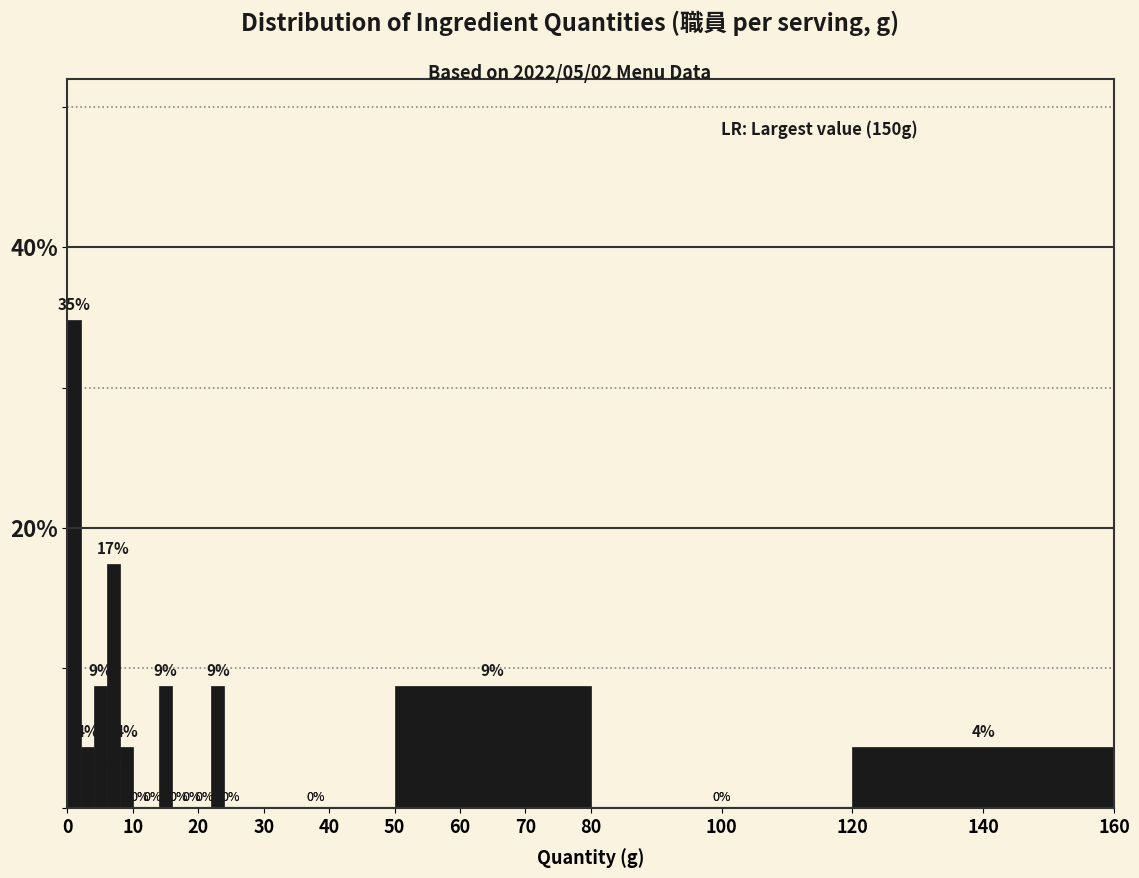

Around what value on the x-axis is the tallest bar? Give the approximate position of its centre, as read against the axis.

1